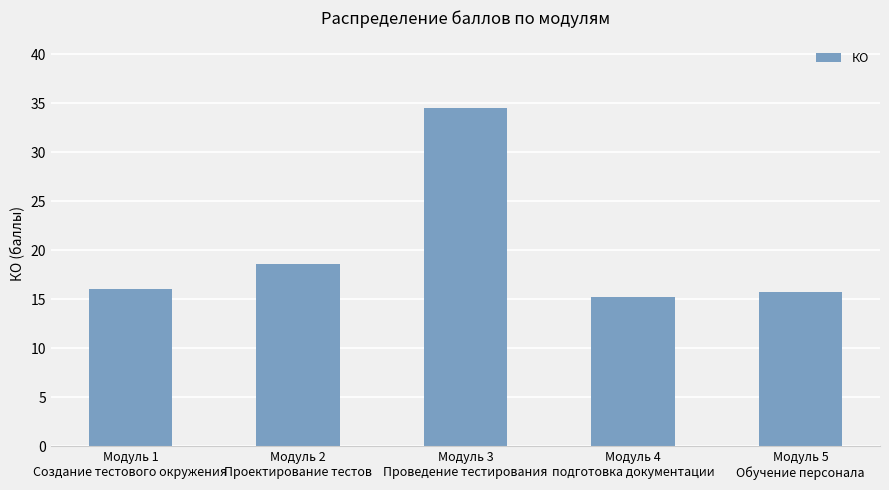

Reading right to left, extract all data points from this chart.

15.7	15.2	34.5	18.6	16.0